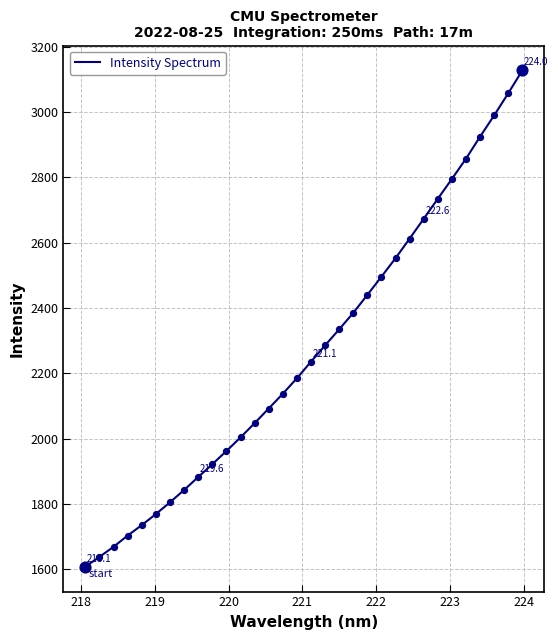

What is the difference between the maximum and minimum values?

1520.4